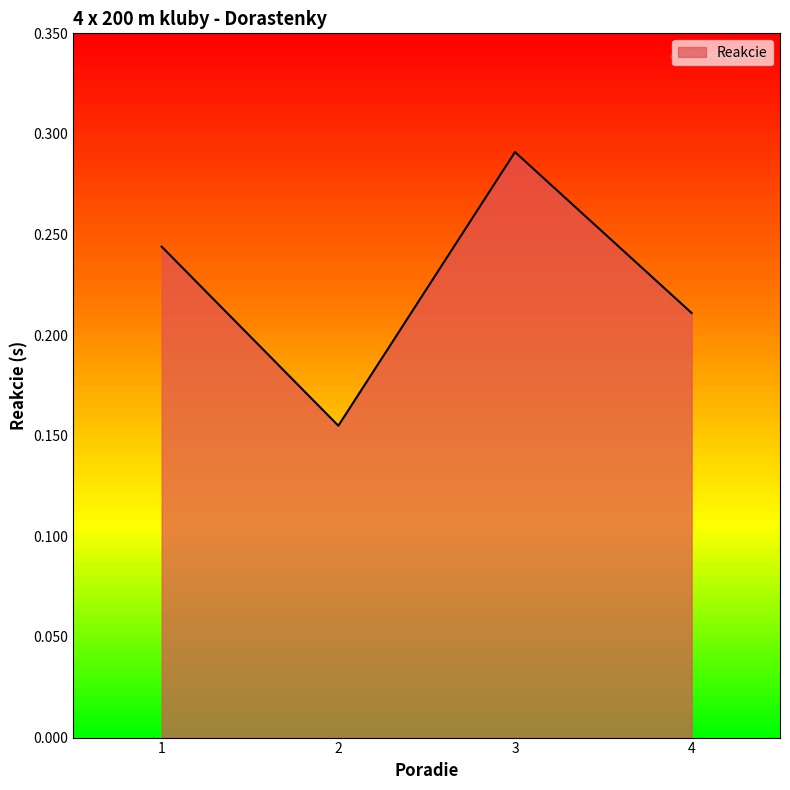

Which label corresponds to the largest value in the chart?

3